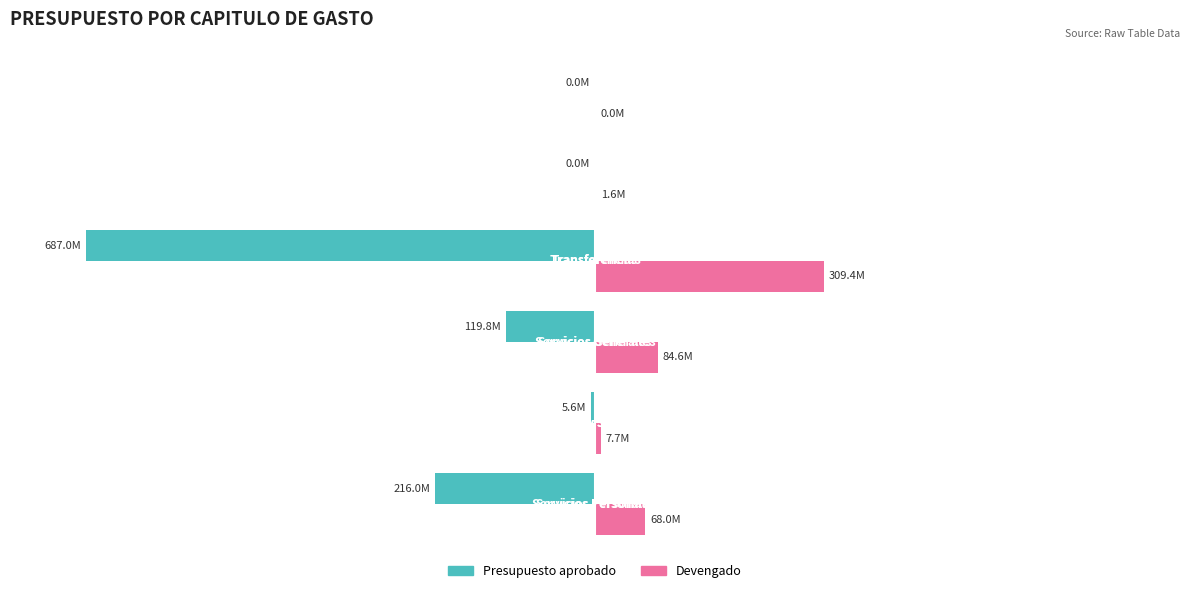

What are all the series names shown in the legend?

Presupuesto aprobado, Devengado